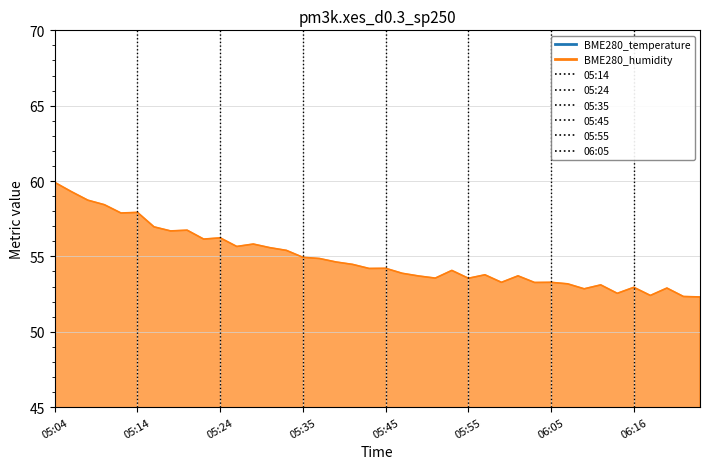

What position from the left is 05:16?

7